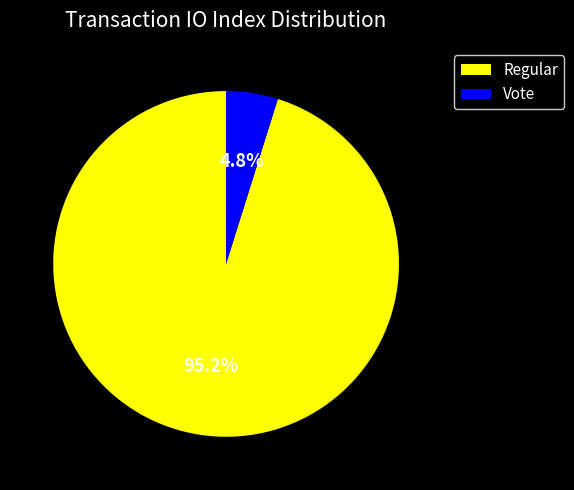

Does Vote account for over 50% of the chart?

No